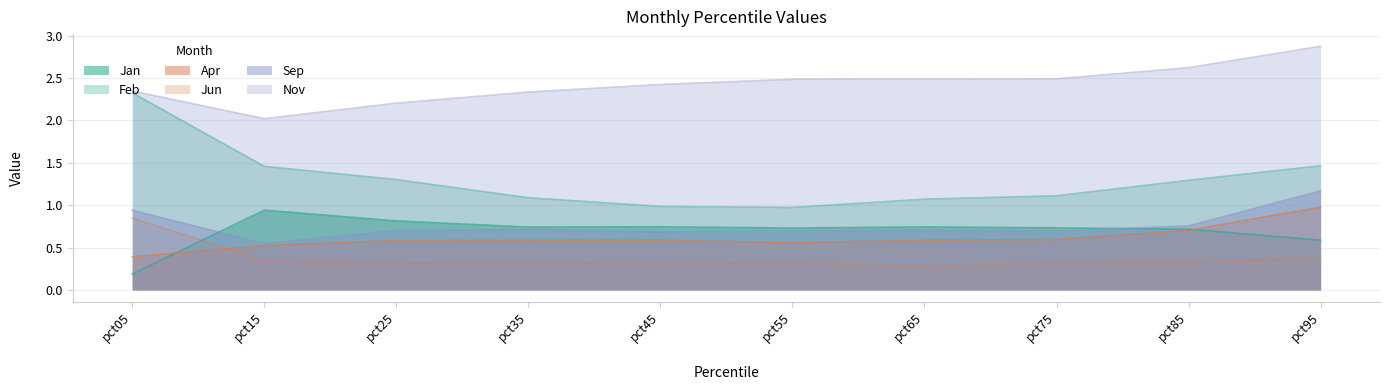

Which series has the widest spread of values?

Feb